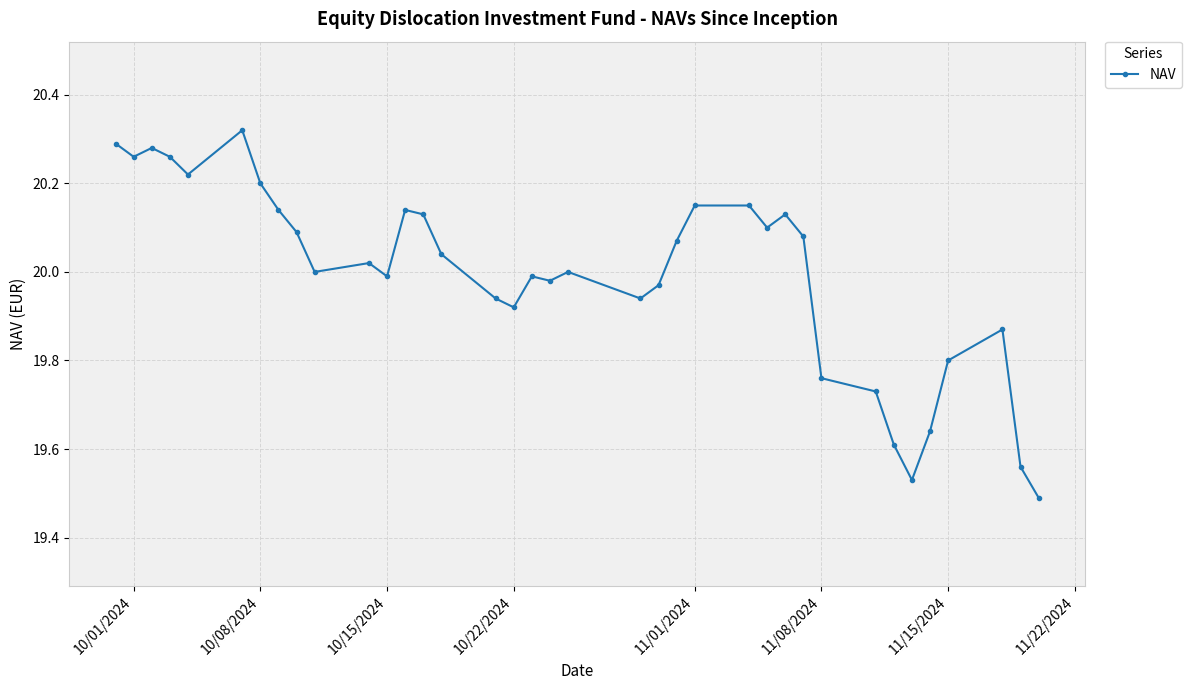

What is the difference between the second highest and second lowest values?

0.8